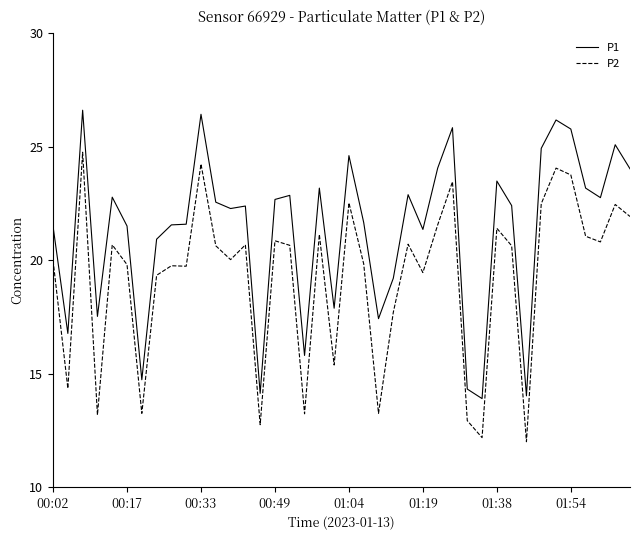

Rank the series by their maximum value, from highest to lowest.

P1, P2